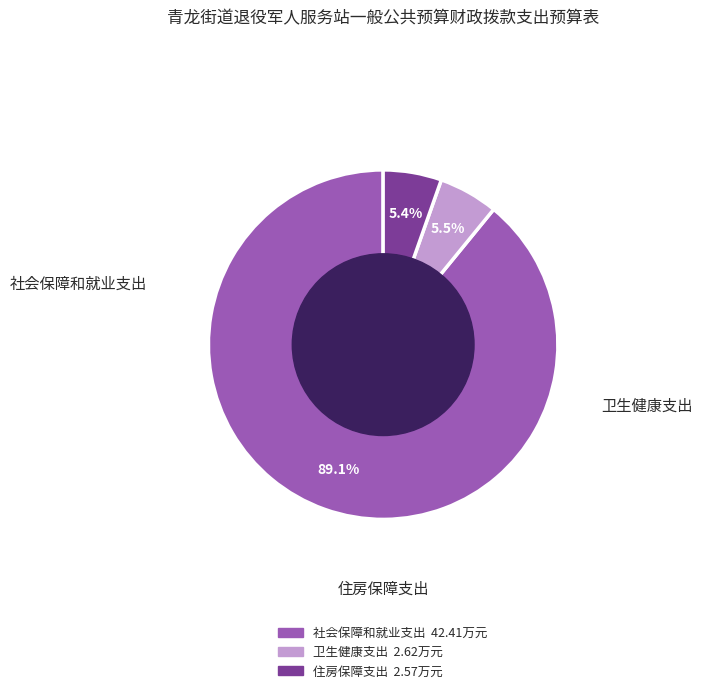

Which slice is the largest?

社会保障和就业支出